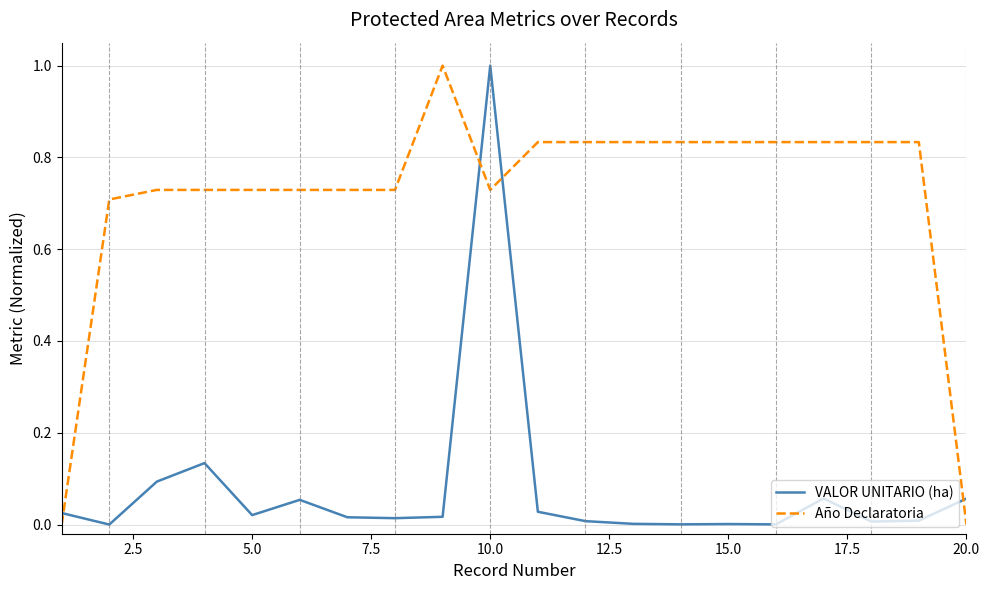

Count the number of categories in the chart.

20